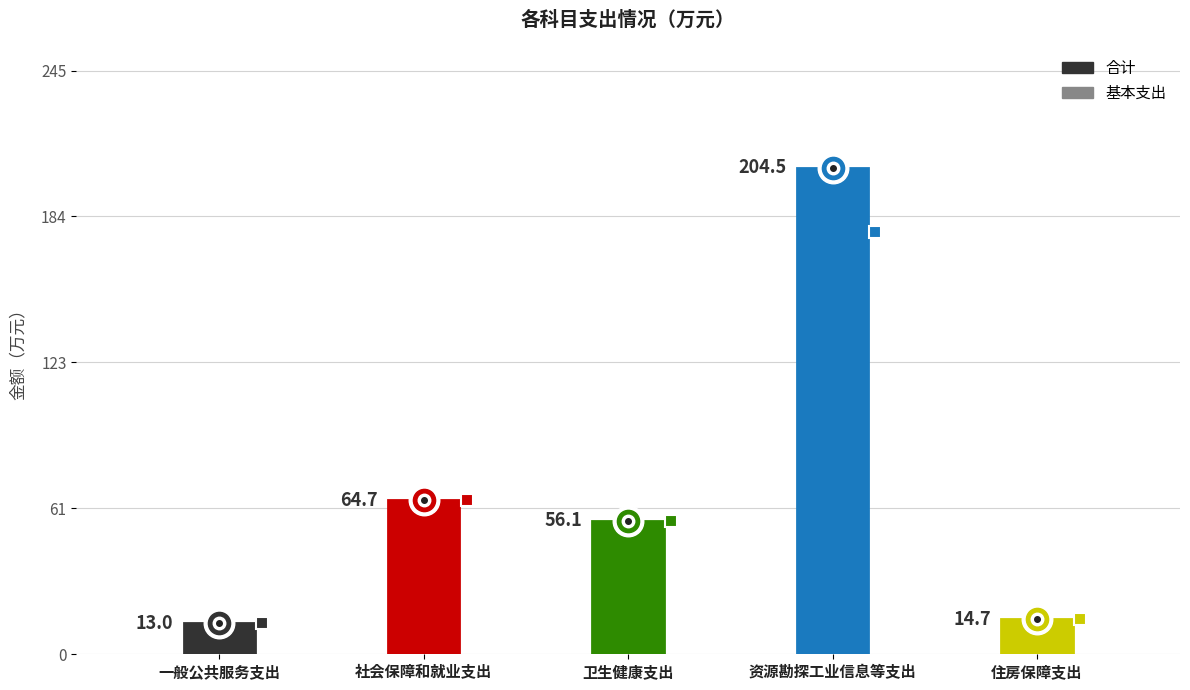

What is the maximum value shown in the chart?

204.5